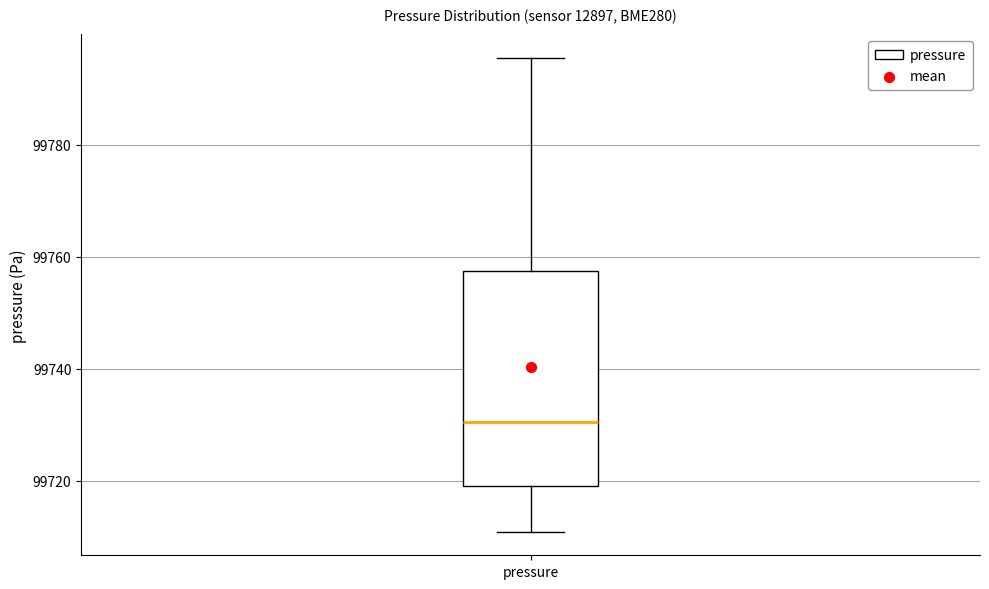

Transcribe this box plot: give where the median line is, the range the box spans, and where the two whiskers end, as read against the y-axis. The values are not printed on the chart, so give them approximately, as read against the axis.

median 99730, box 99720 to 99758, whiskers 99710 to 99796